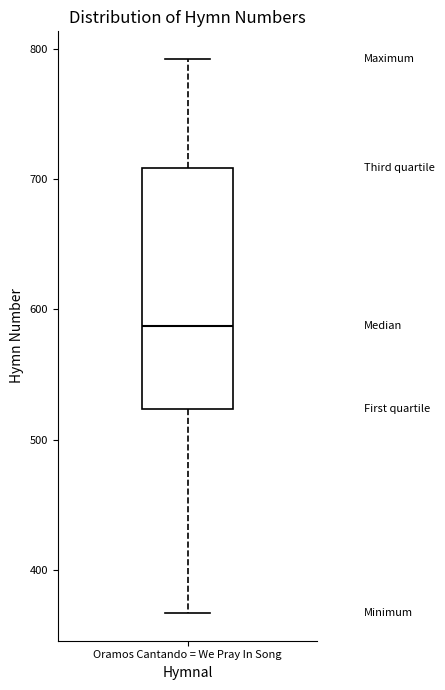

Read this box plot against the y-axis: the position of the median line, the range covered by the box, and the ends of both whiskers. The values are not printed on the chart, so give them approximately, as read against the axis.

median 590, box 520 to 710, whiskers 370 to 790